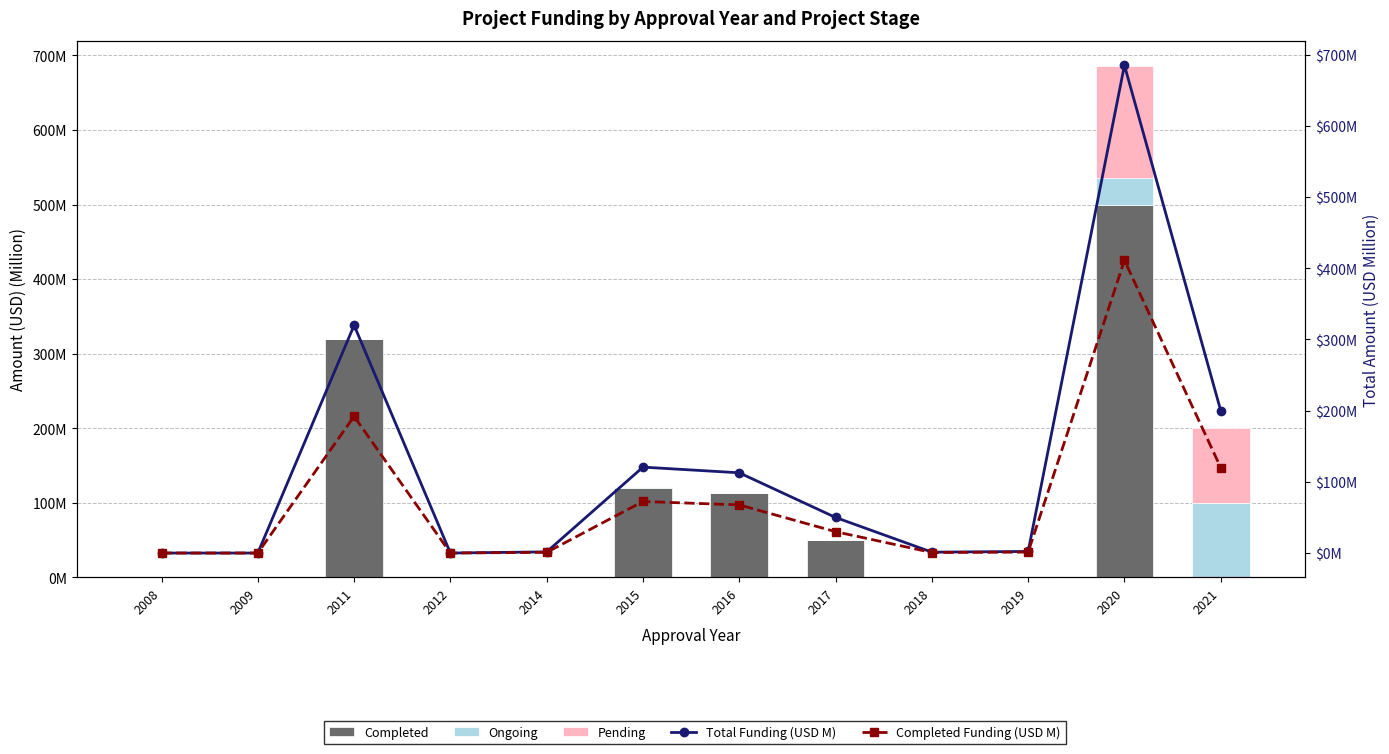

How many series are shown in this chart?

5